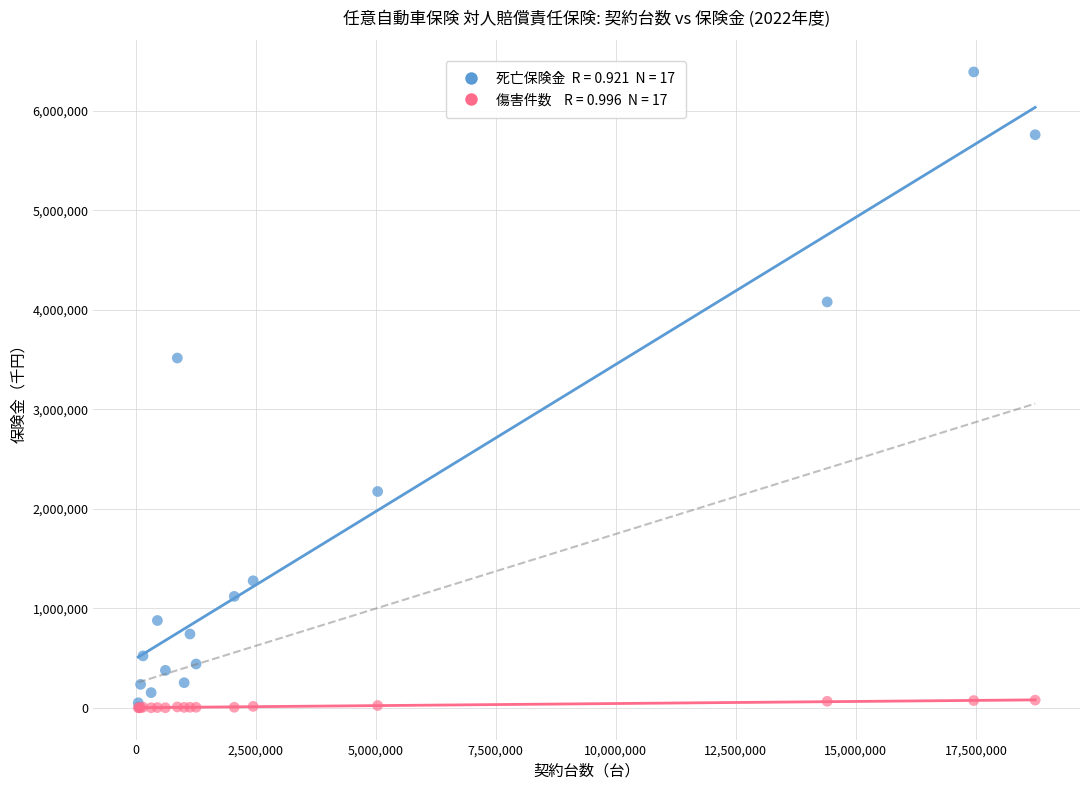

Across all series, what Y value is closest to 3194905?

3514749